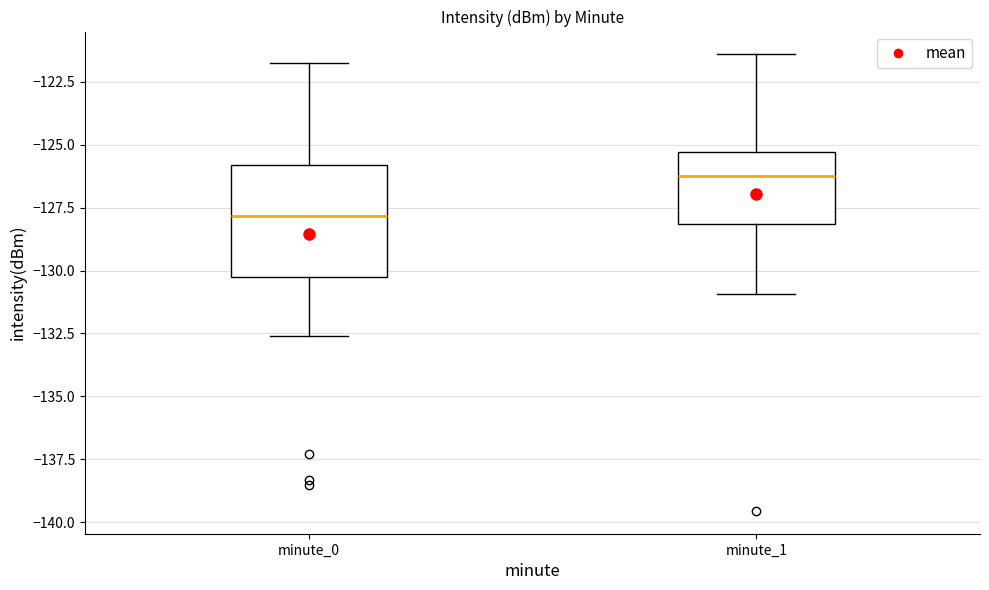

Which box has the highest median line?

minute_1